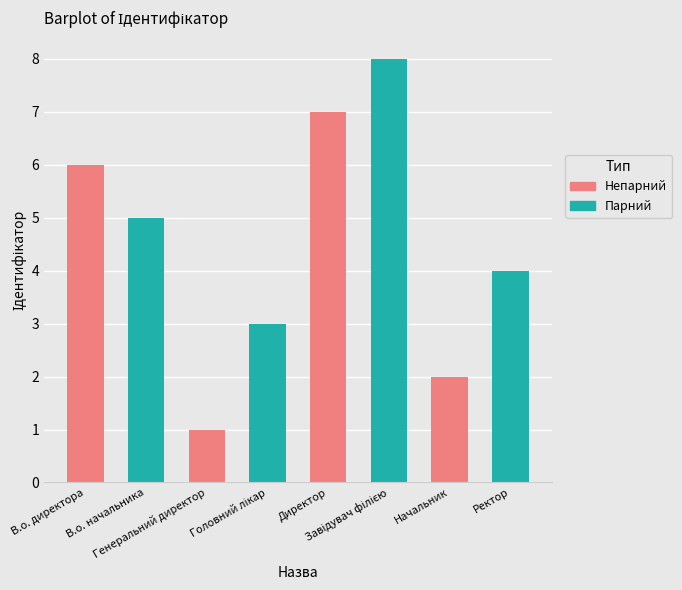

What is the value of the 6th bar from the left?

8